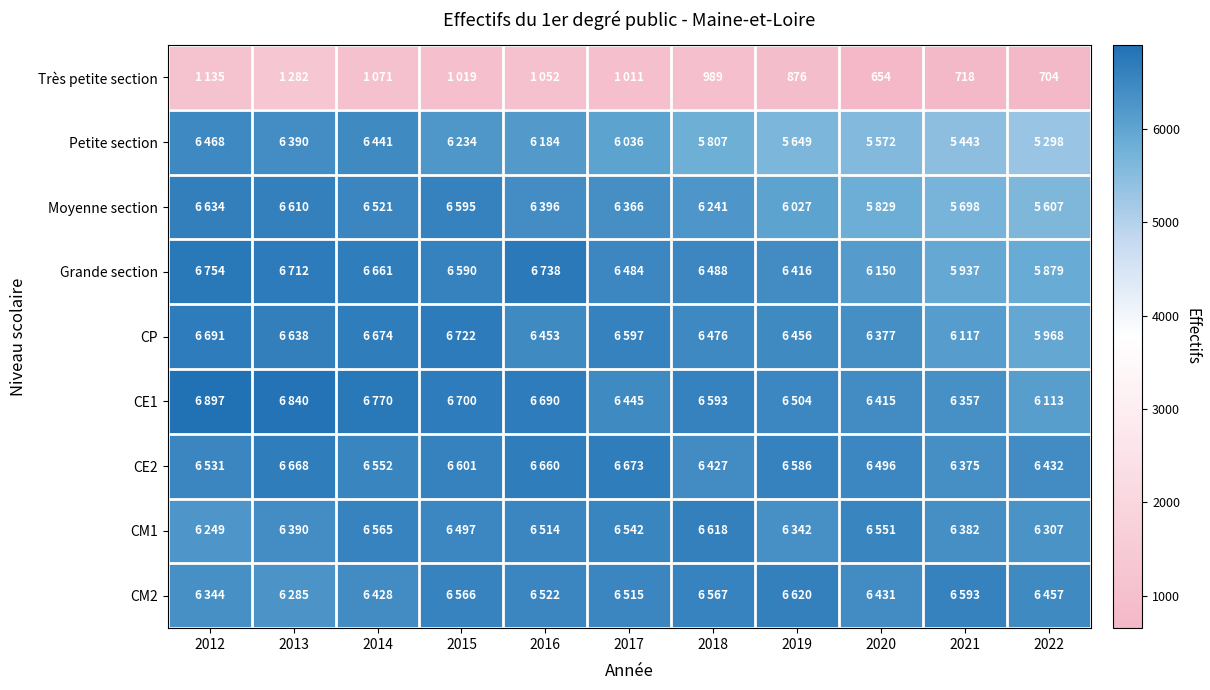

Count the number of data series in this chart.

9